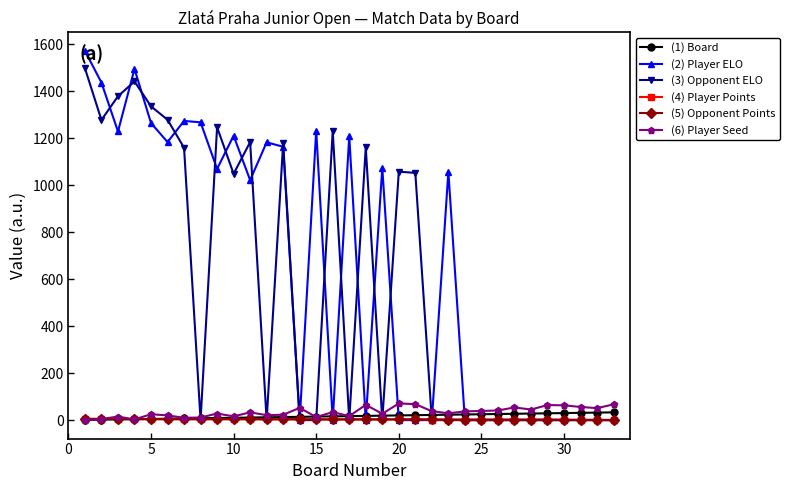

Which series has the largest range (max minus min)?

(2) Player ELO